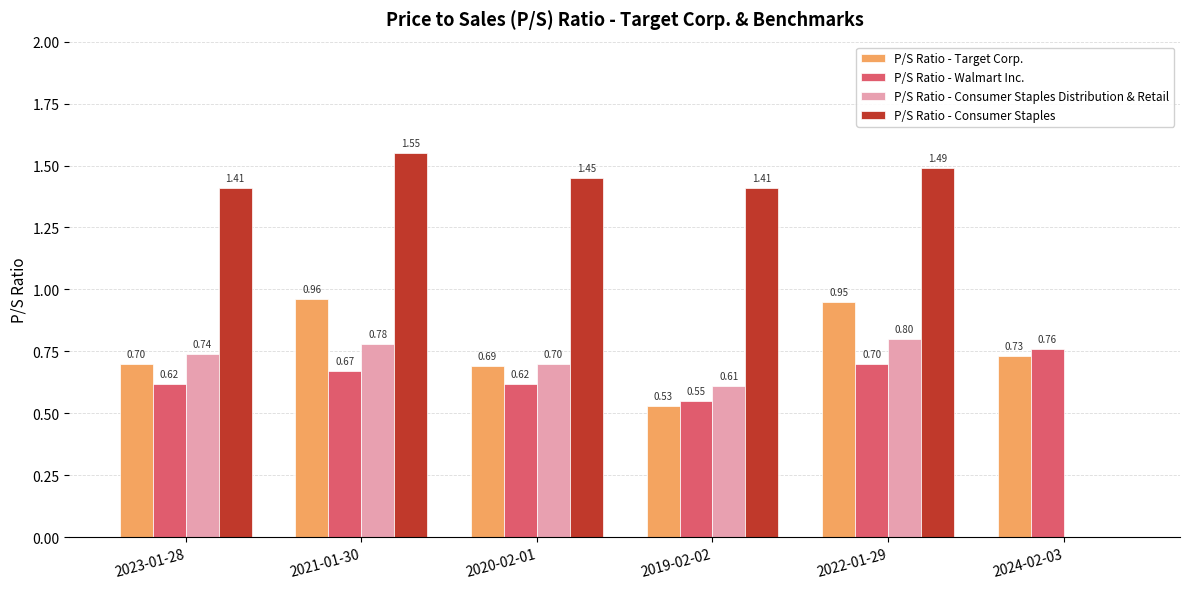

What is the total value across all series at 2022-01-29?

3.9